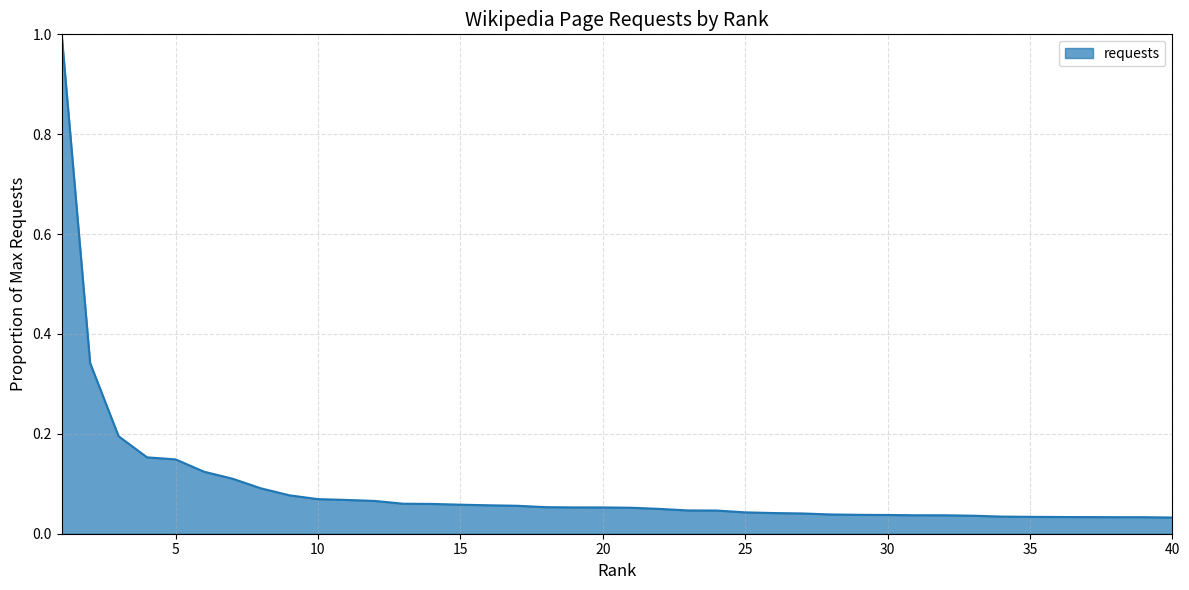

What is the difference between the maximum and minimum values?

1.0